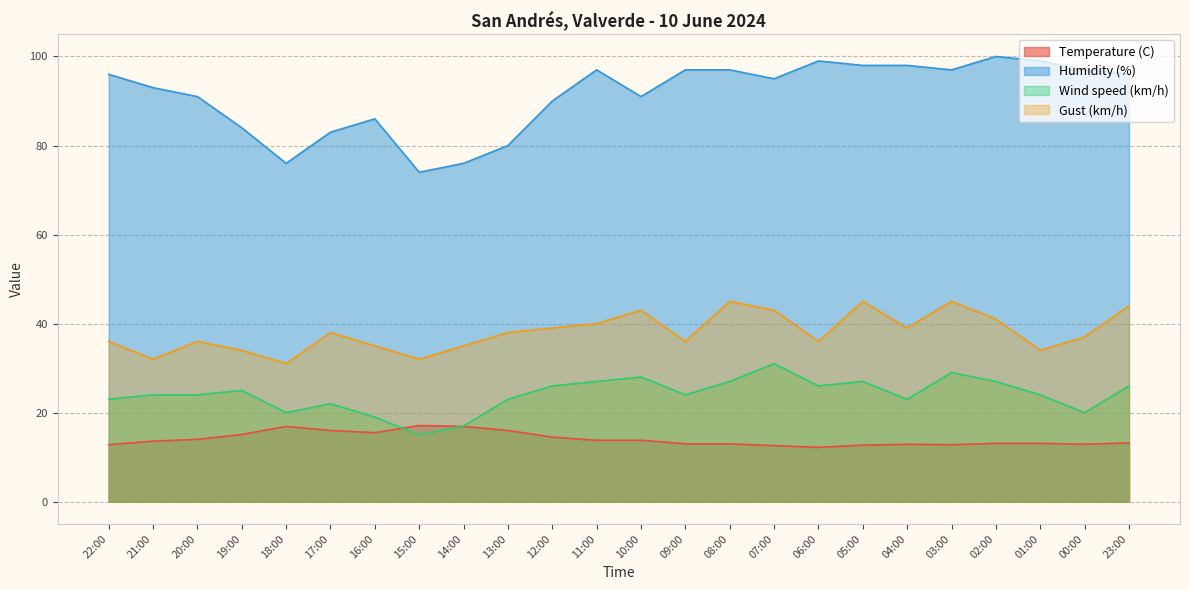

At how many categories does at least one series exceed 20?

24